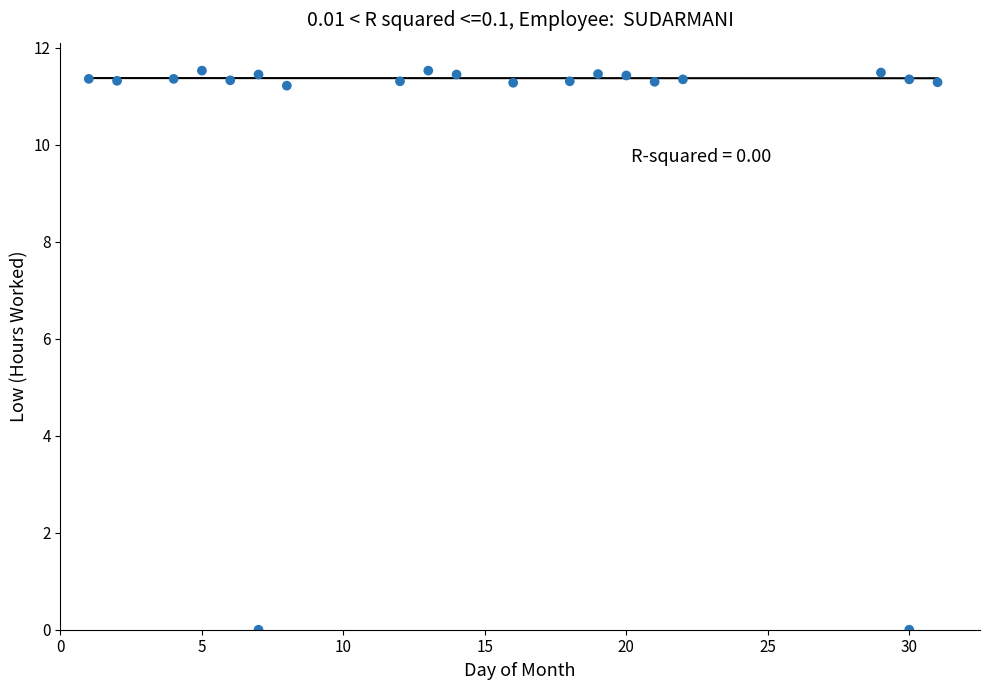

What is the range of Y values (max minus min)?

11.5